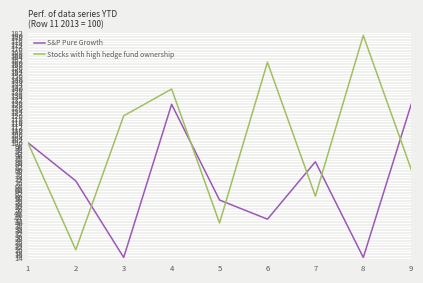

What is the difference between the maximum and minimum values in the Stocks with high hedge fund ownership series?

160.0